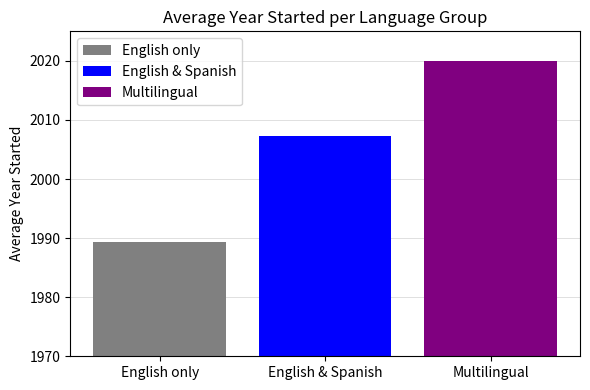

Which series has the widest spread of values?

English only